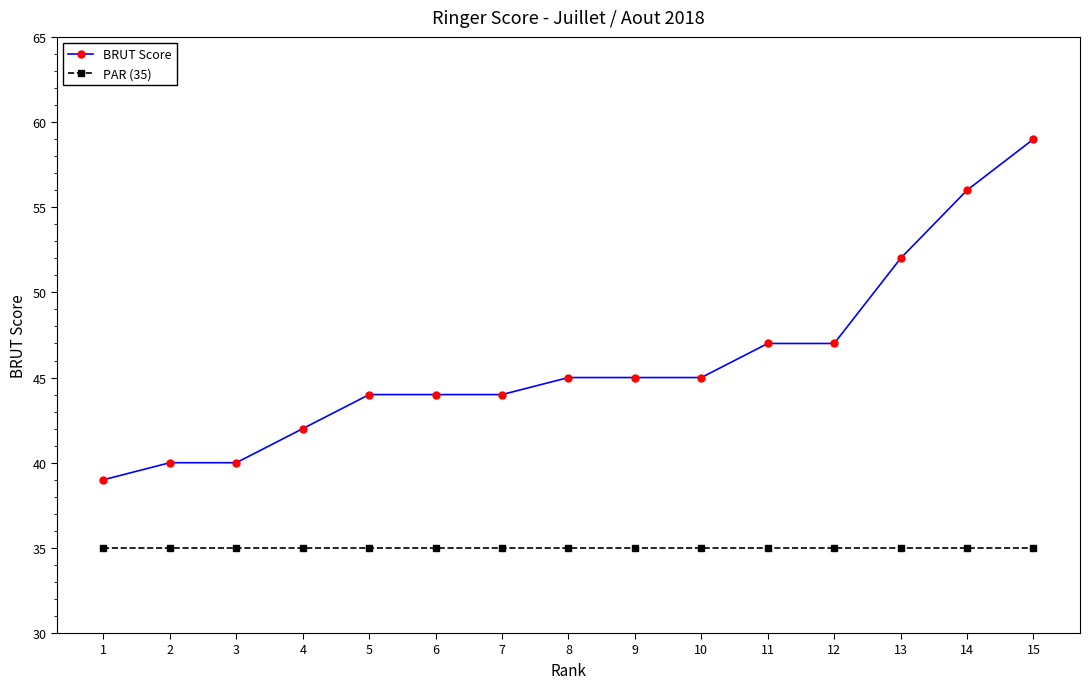

What value does the BRUT Score series have at 14?

56